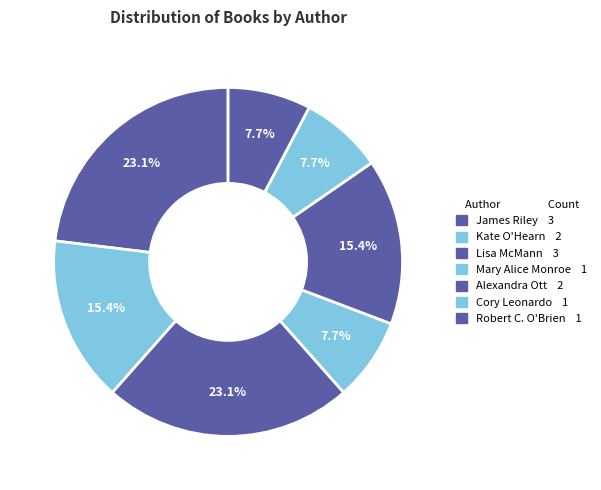

How many slices are in this pie chart?

7